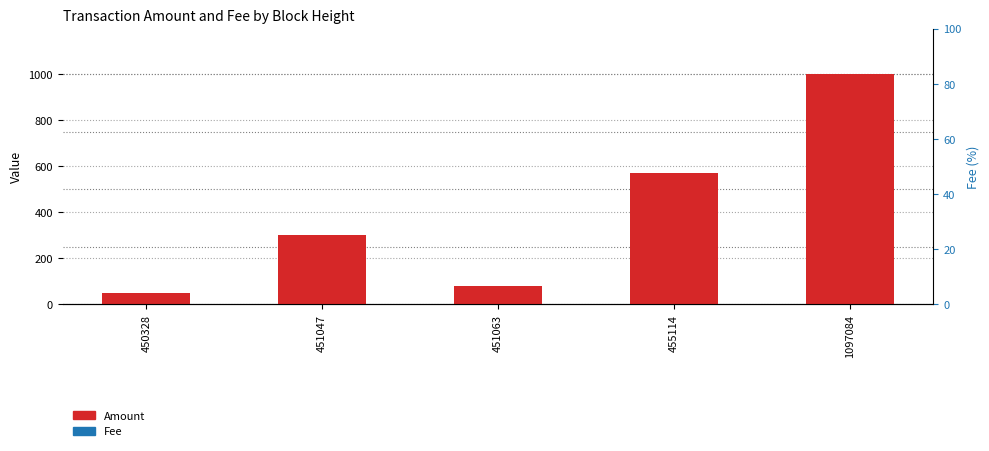

What is the total value across all series at 450328?

51.0